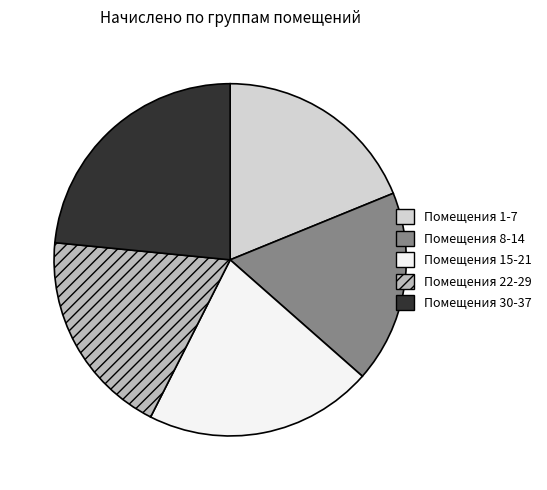

Which has a higher value, Помещения 30-37 or Помещения 1-7?

Помещения 30-37